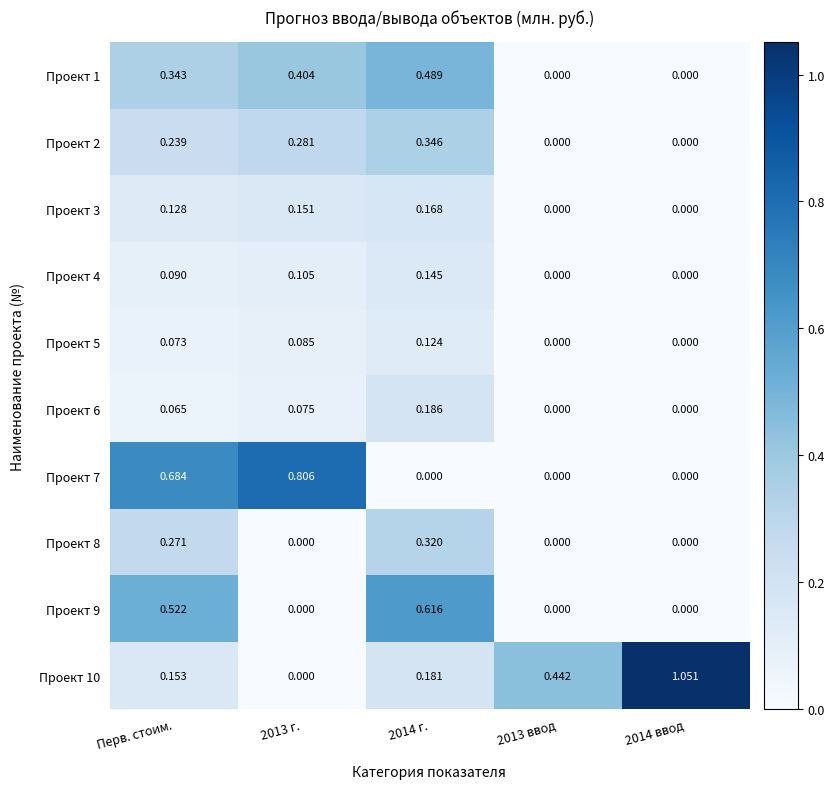

Is the value of Проект 6 at Перв. стоим. greater than the value of Проект 2 at Перв. стоим.?

No